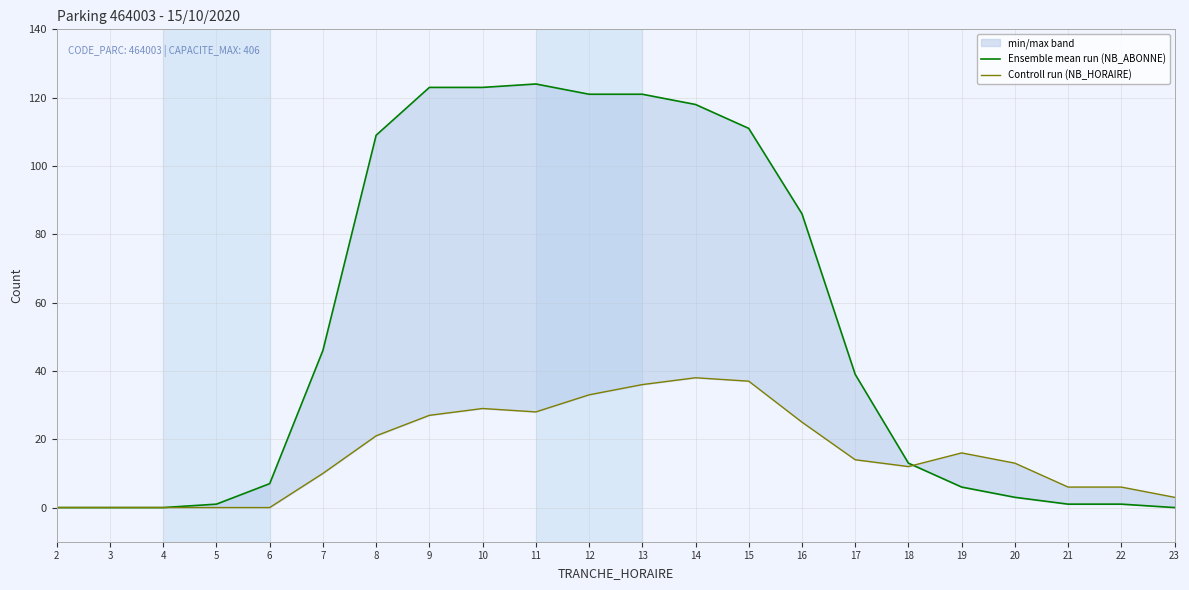

The Ensemble mean run (NB_ABONNE) series shows 123 at 10. True or false?

True